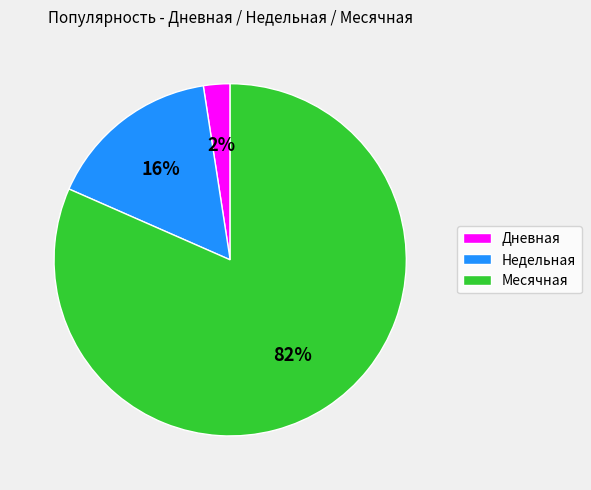

How many slices are in this pie chart?

3